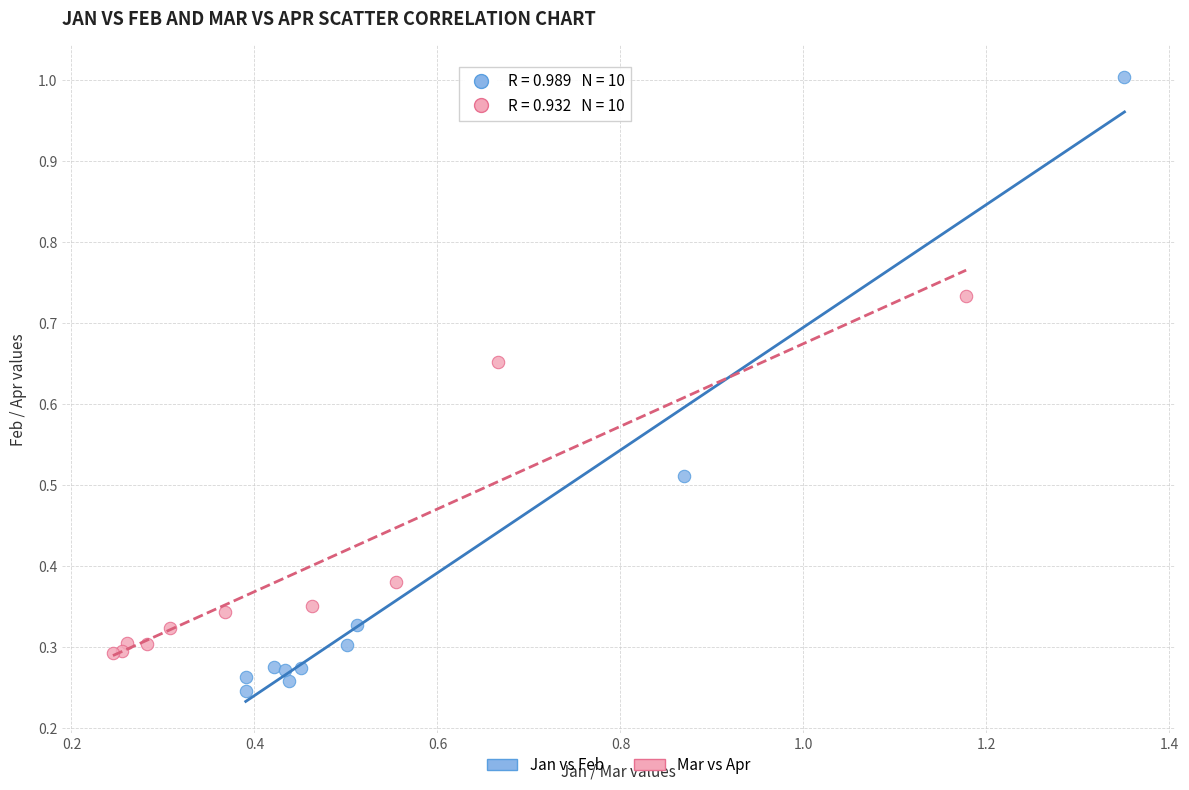

Which series reaches the maximum Y coordinate?

Jan vs Feb